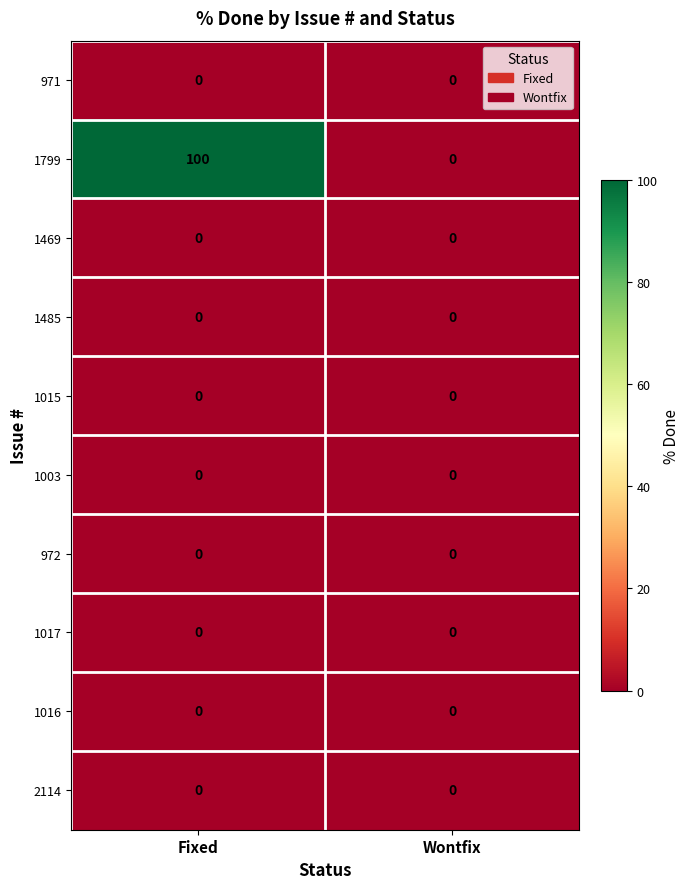

At which category is the sum across all series the highest?

Fixed